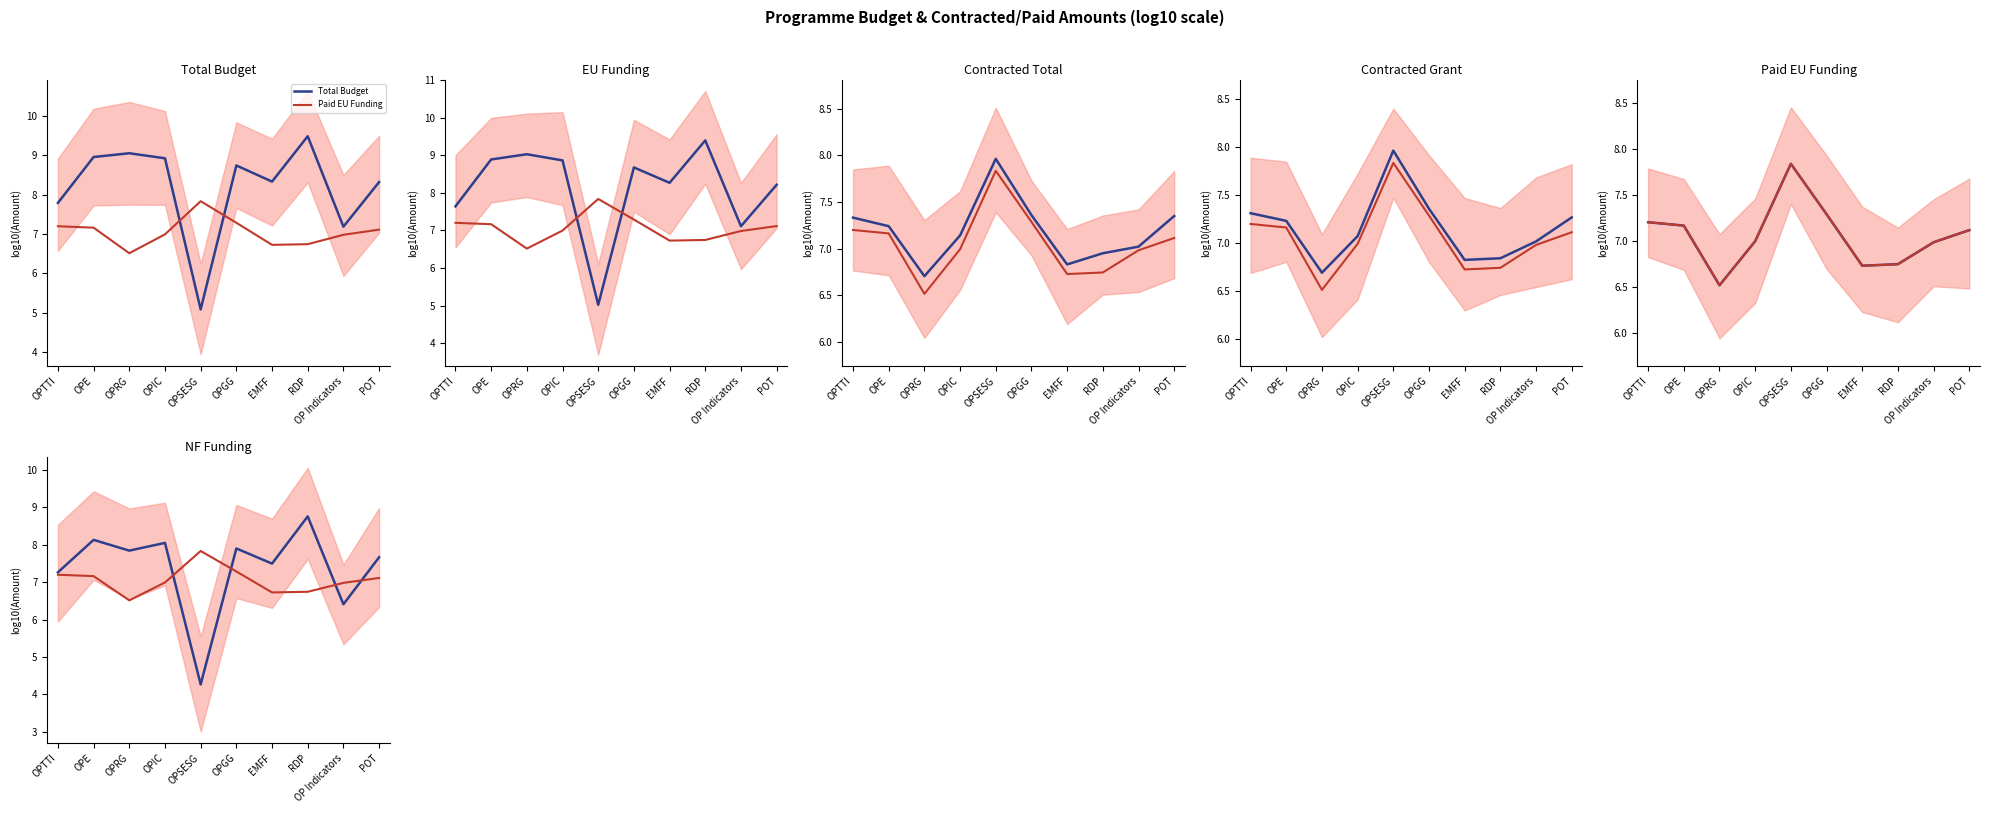

Is it true that Contracted Total equals 7.0 at OP Indicators?

True